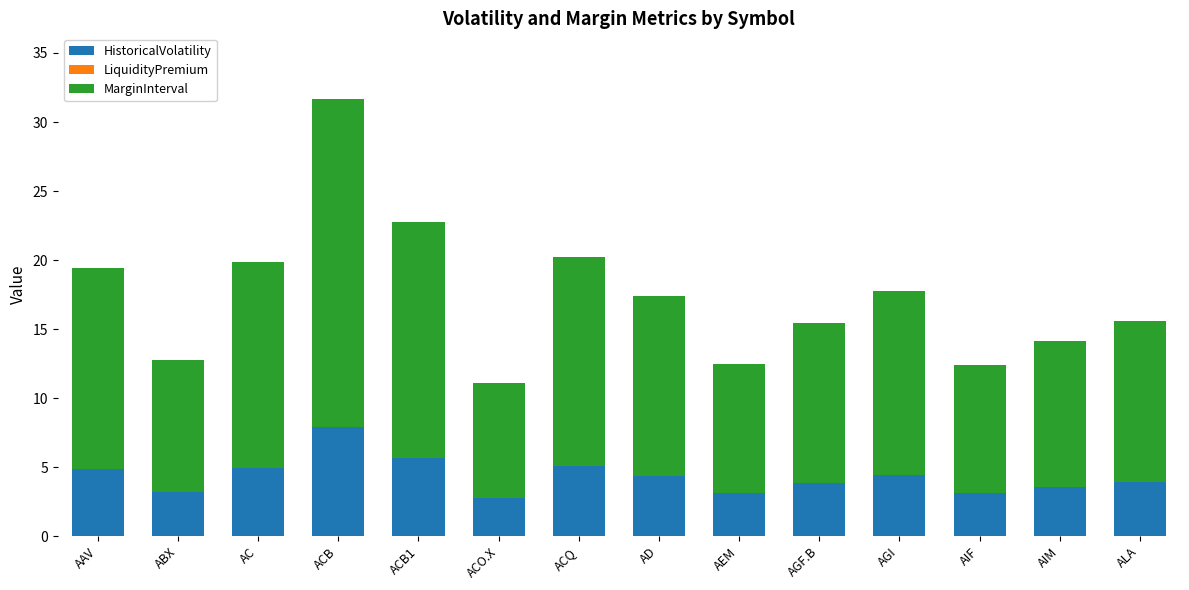

True or false: HistoricalVolatility has a value of 3.6 at ACB.

False